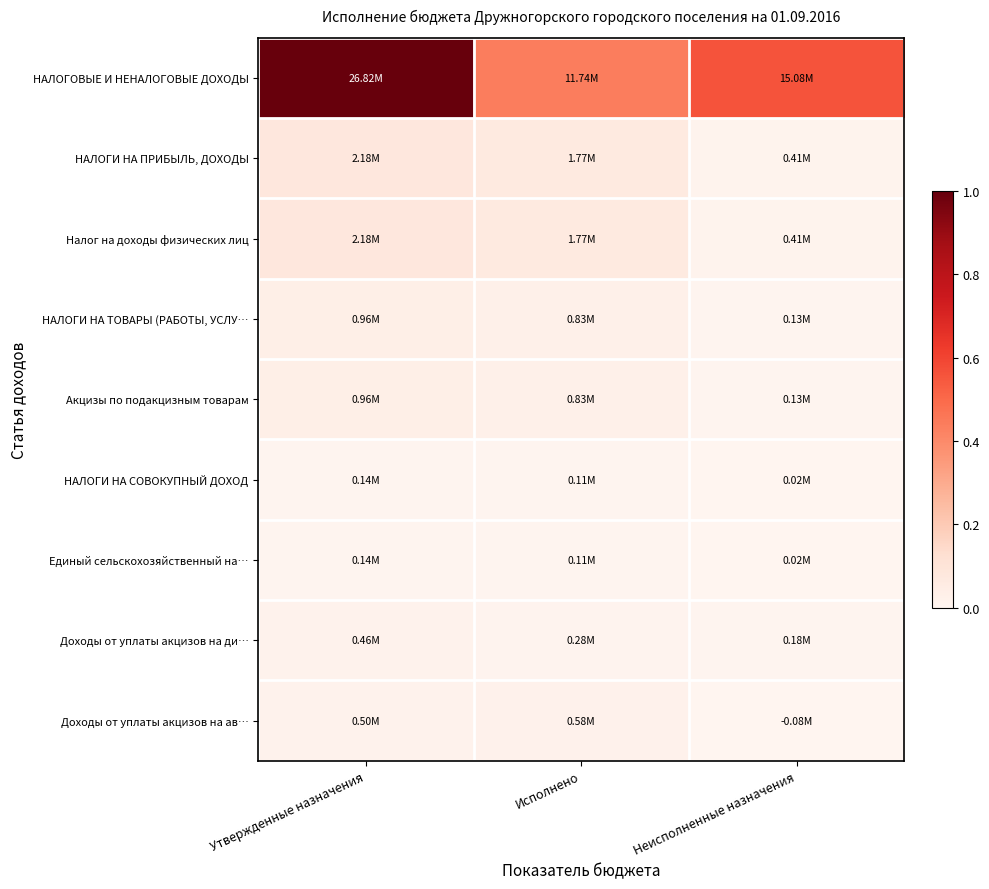

Which series has the largest total across all categories?

НАЛОГОВЫЕ И НЕНАЛОГОВЫЕ ДОХОДЫ